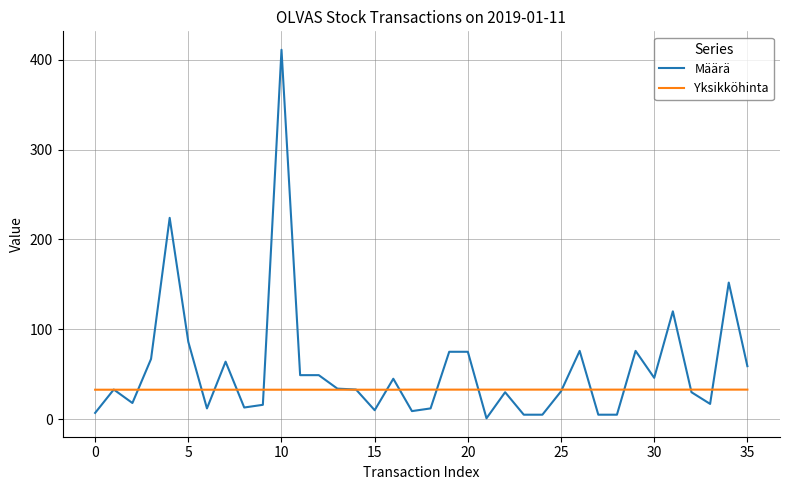

What is the maximum value shown in the chart?

411.0